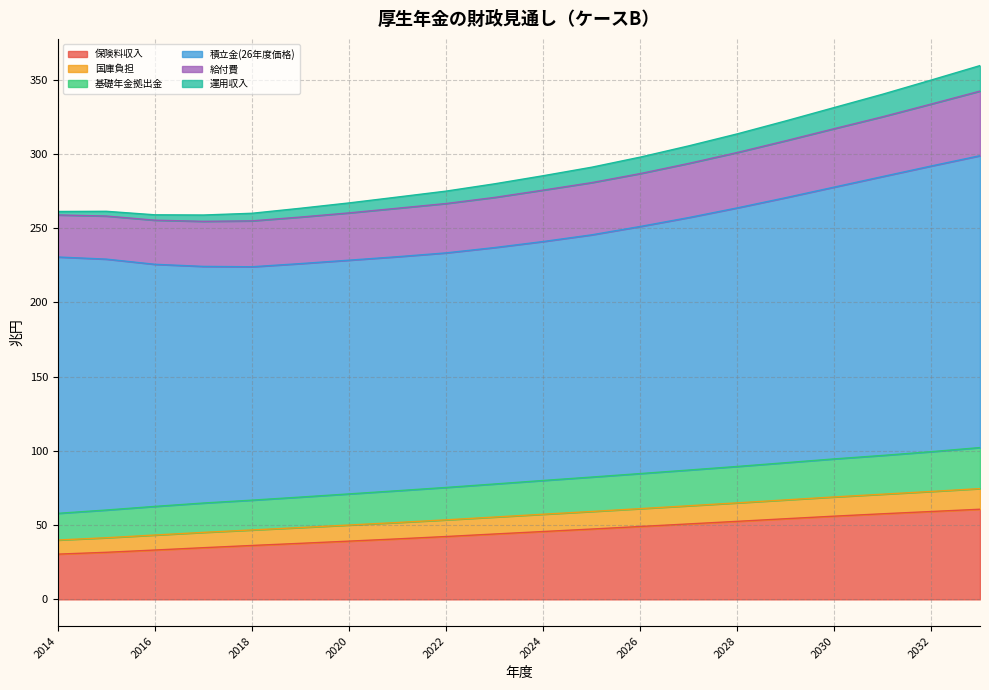

How many lines are shown in the chart?

6